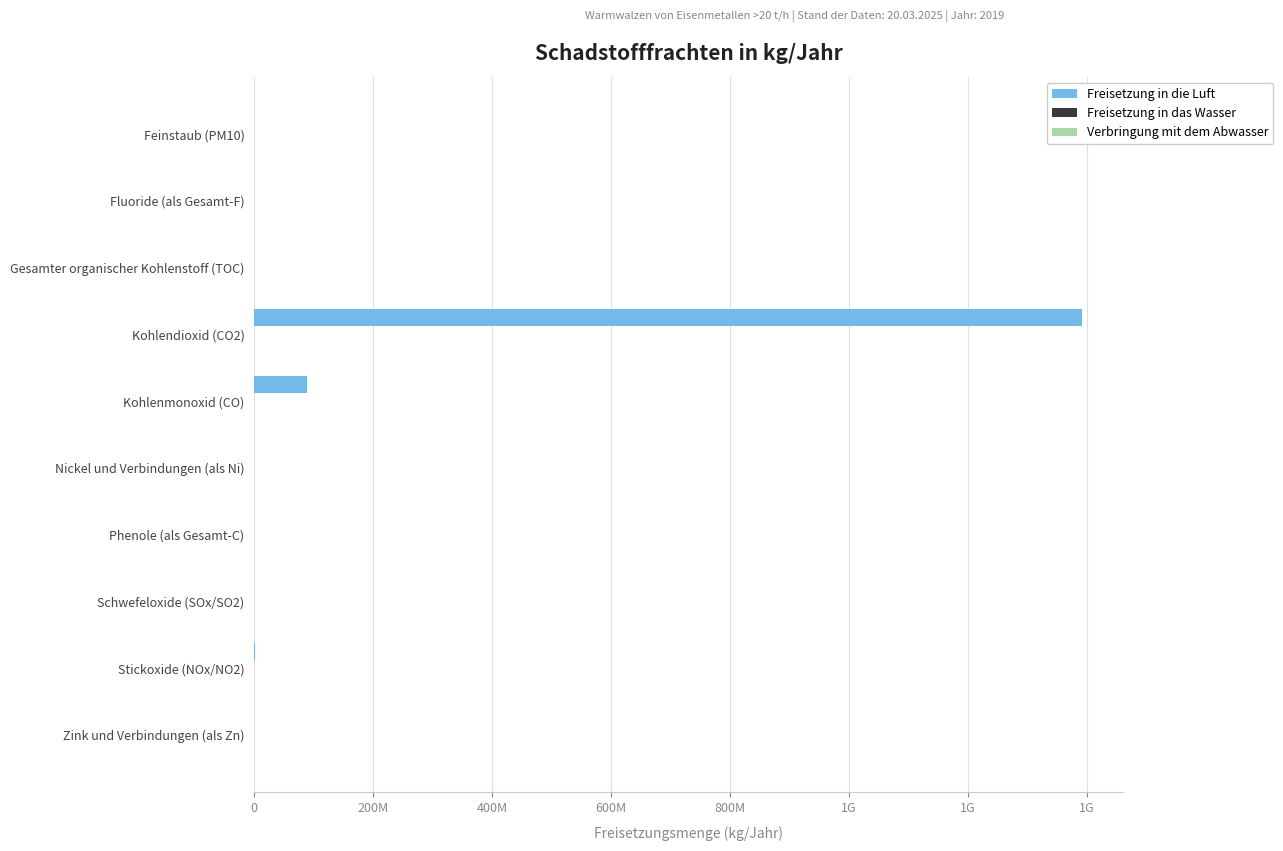

Are the bars horizontal?

Yes